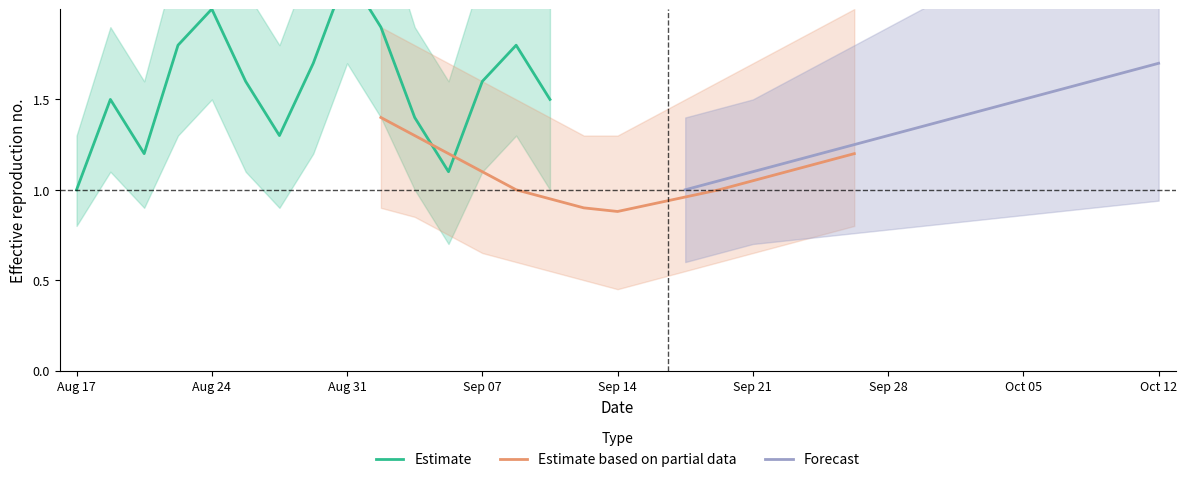

The value of Estimate based on partial data at Sep 14 is 0.3. True or false?

False